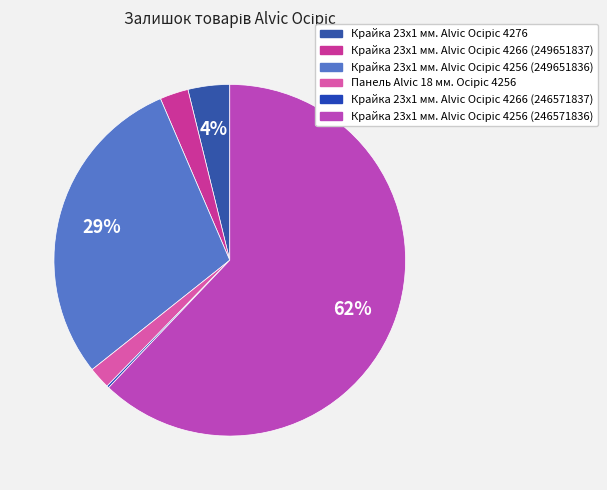

Rank the categories by value from highest to lowest.

Крайка 23x1 мм. Alvic Осіріс 4256 (246571836), Крайка 23x1 мм. Alvic Осіріс 4256 (249651836), Крайка 23x1 мм. Alvic Осіріс 4276, Крайка 23x1 мм. Alvic Осіріс 4266 (249651837), Панель Alvic 18 мм. Осіріс 4256, Крайка 23x1 мм. Alvic Осіріс 4266 (246571837)